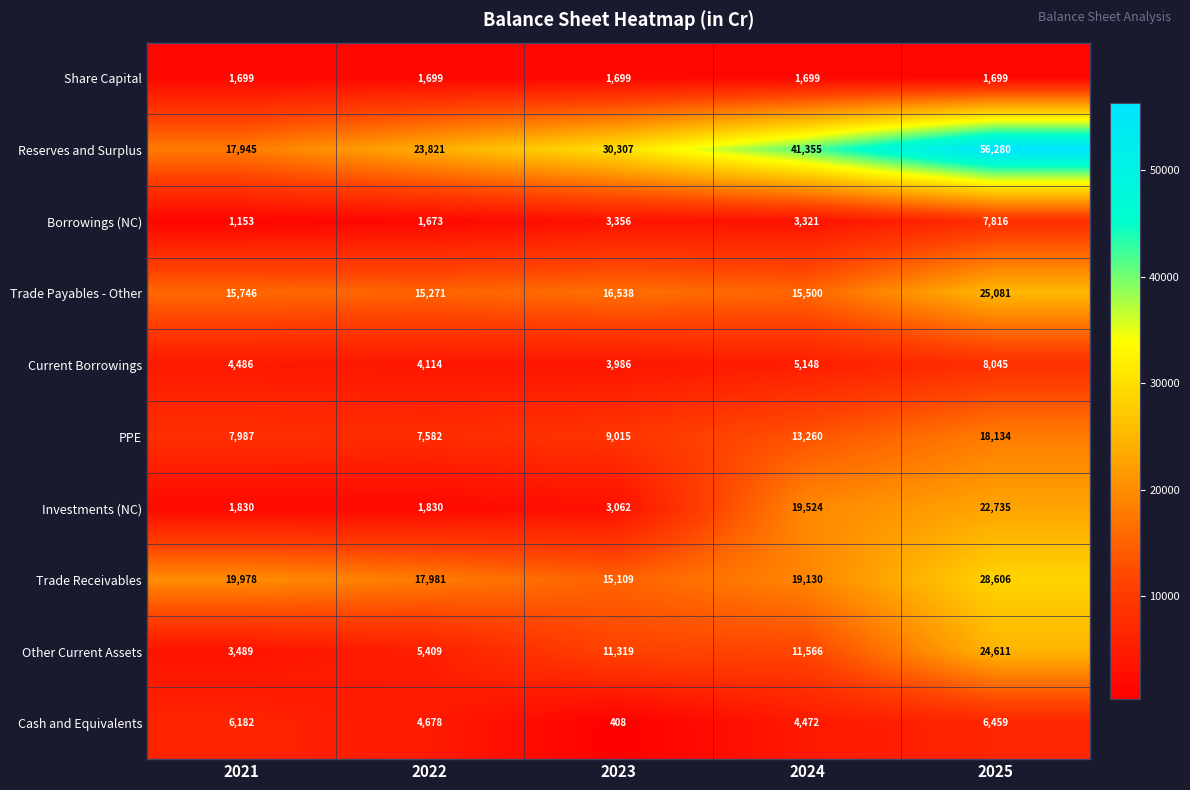

The value of Reserves and Surplus at 2022 is 38501. True or false?

False